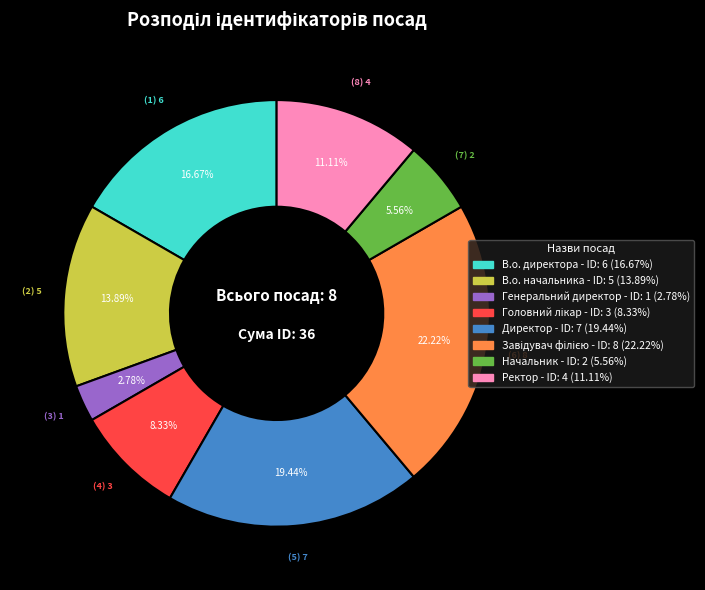

Does any single category account for the majority?

No